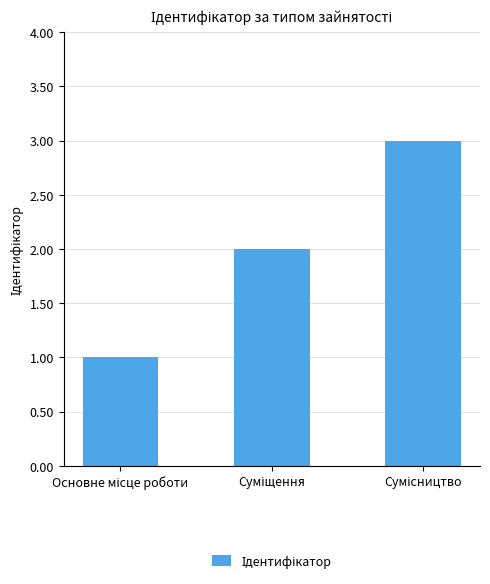

What is the greatest value displayed?

3